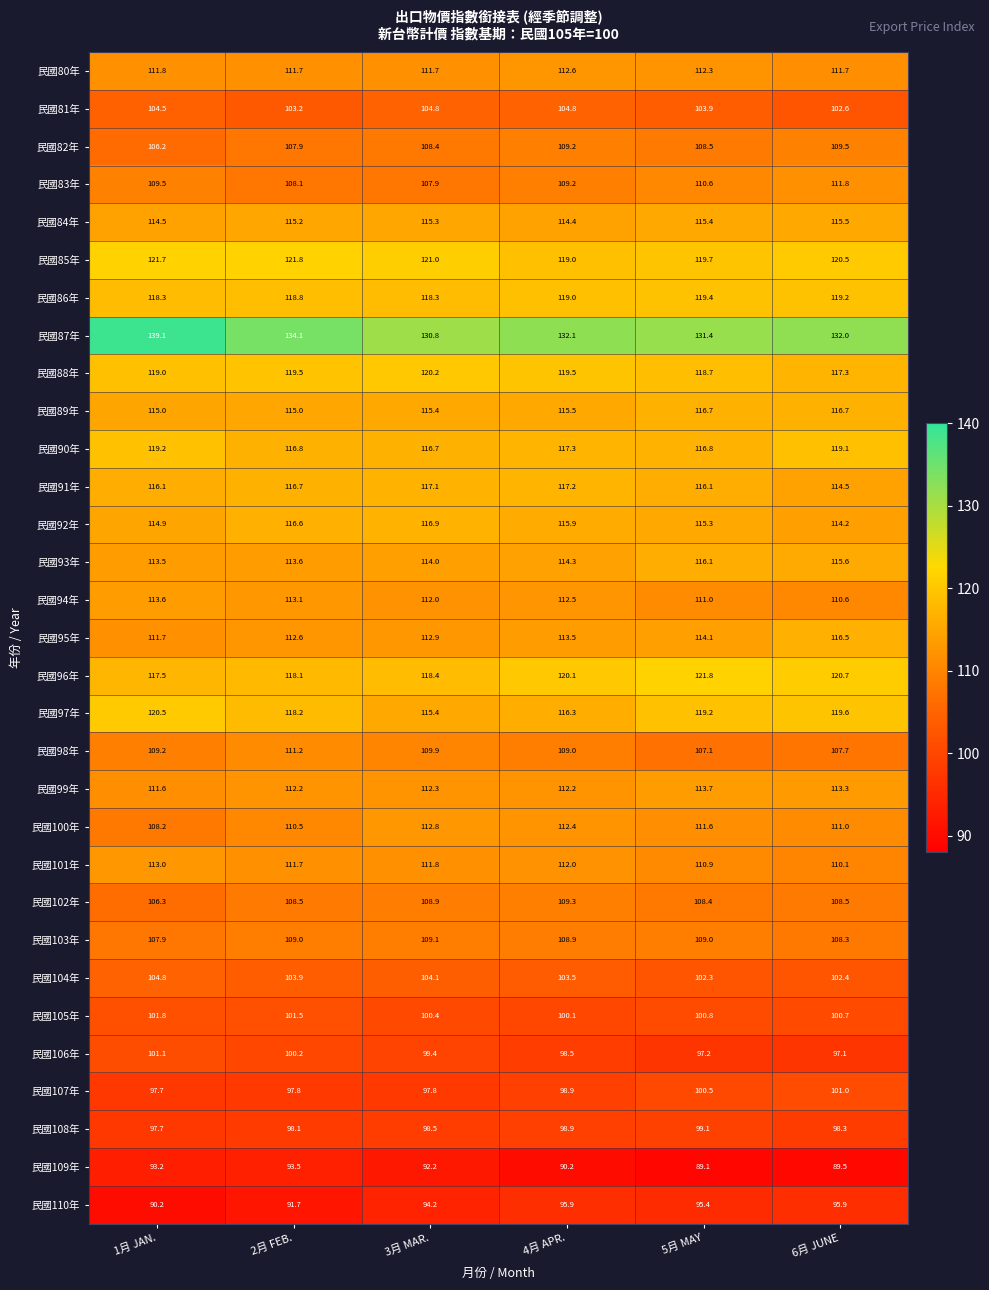

What is the difference between the maximum and minimum values in the 民國85年 series?

2.8